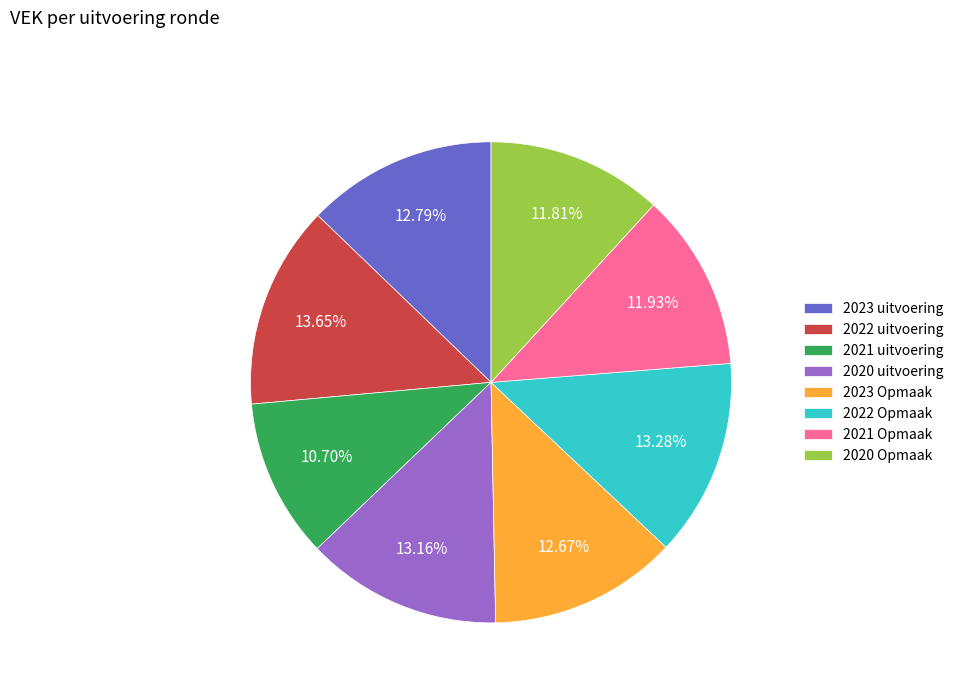

Count the number of slices in the pie.

8